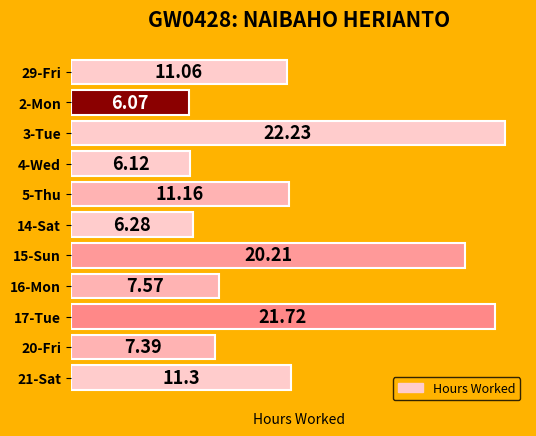

What is the difference between the second highest and second lowest values?

15.6